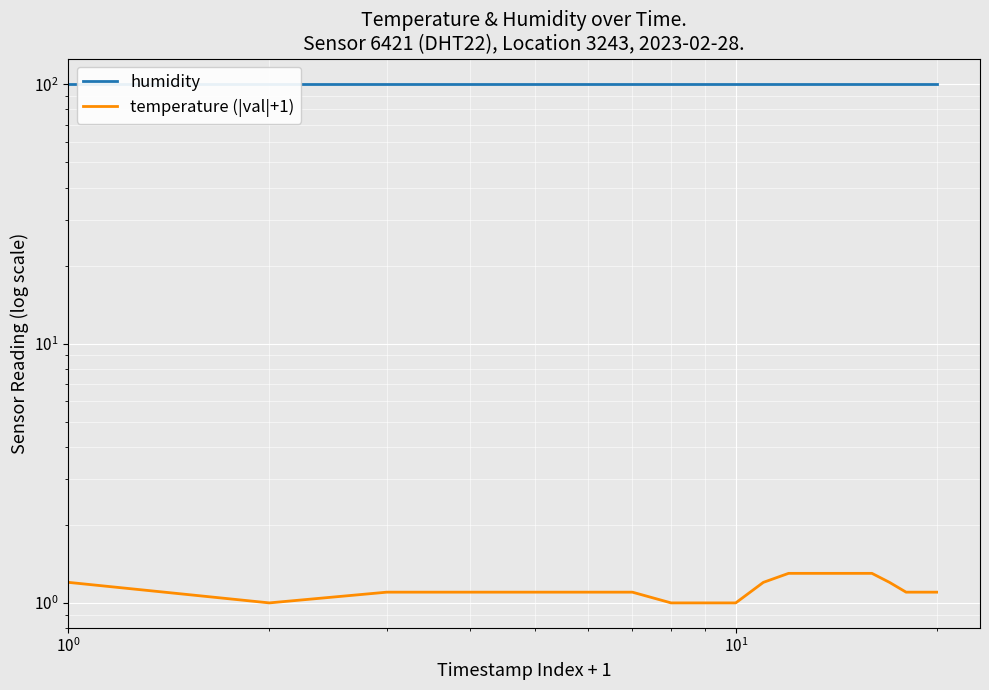

What is the smallest value displayed?

1.0